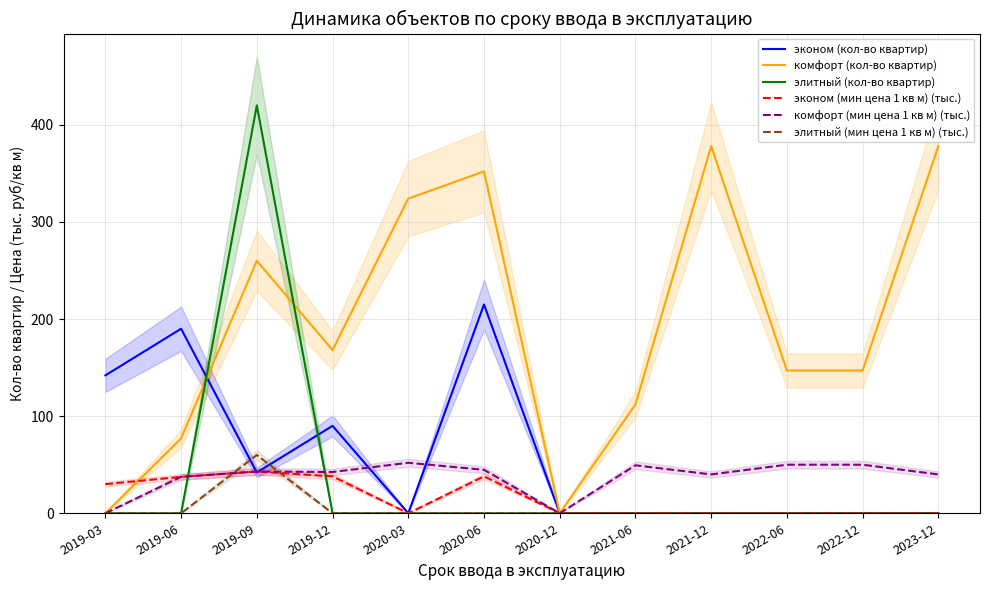

How many interior local valleys does the эконом (кол-во квартир) series have?

2